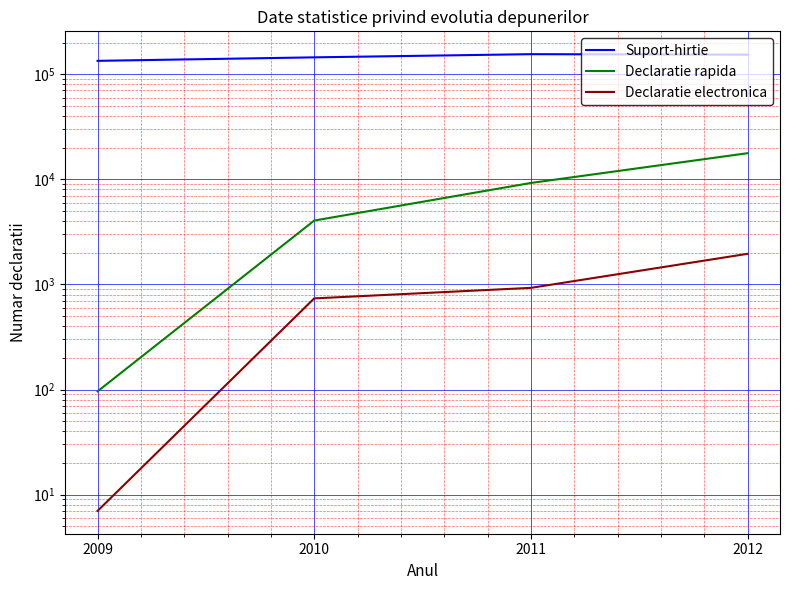

True or false: Suport-hirtie and Declaratie electronica intersect in this chart.

False